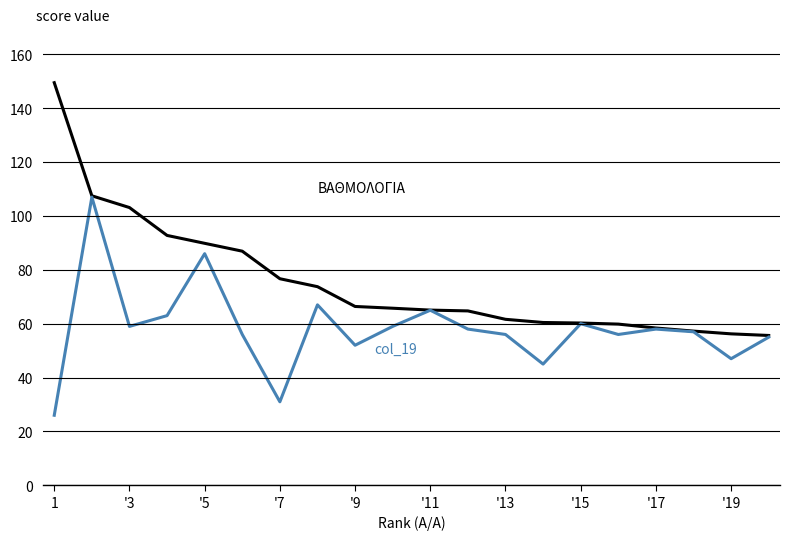

What is the maximum value shown in the chart?

149.5